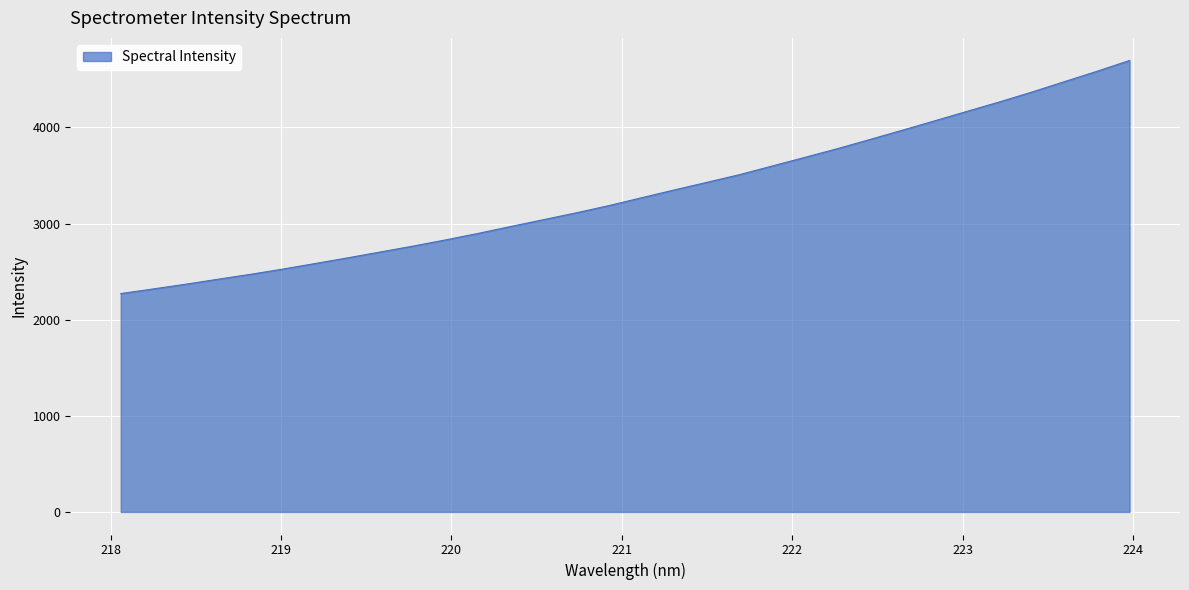

What is the maximum value shown in the chart?

4696.8